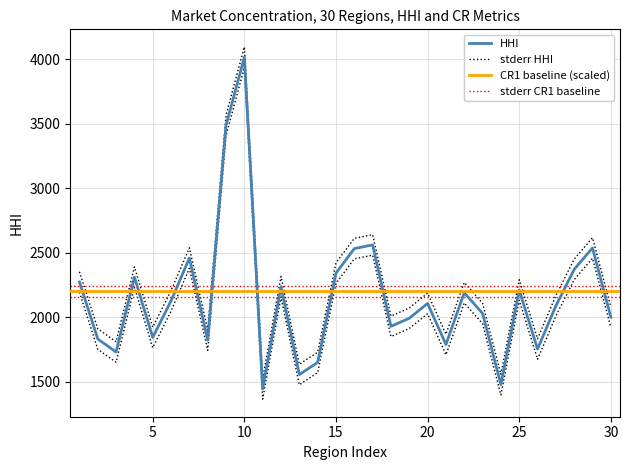

True or false: CR1 and CR4 intersect in this chart.

False